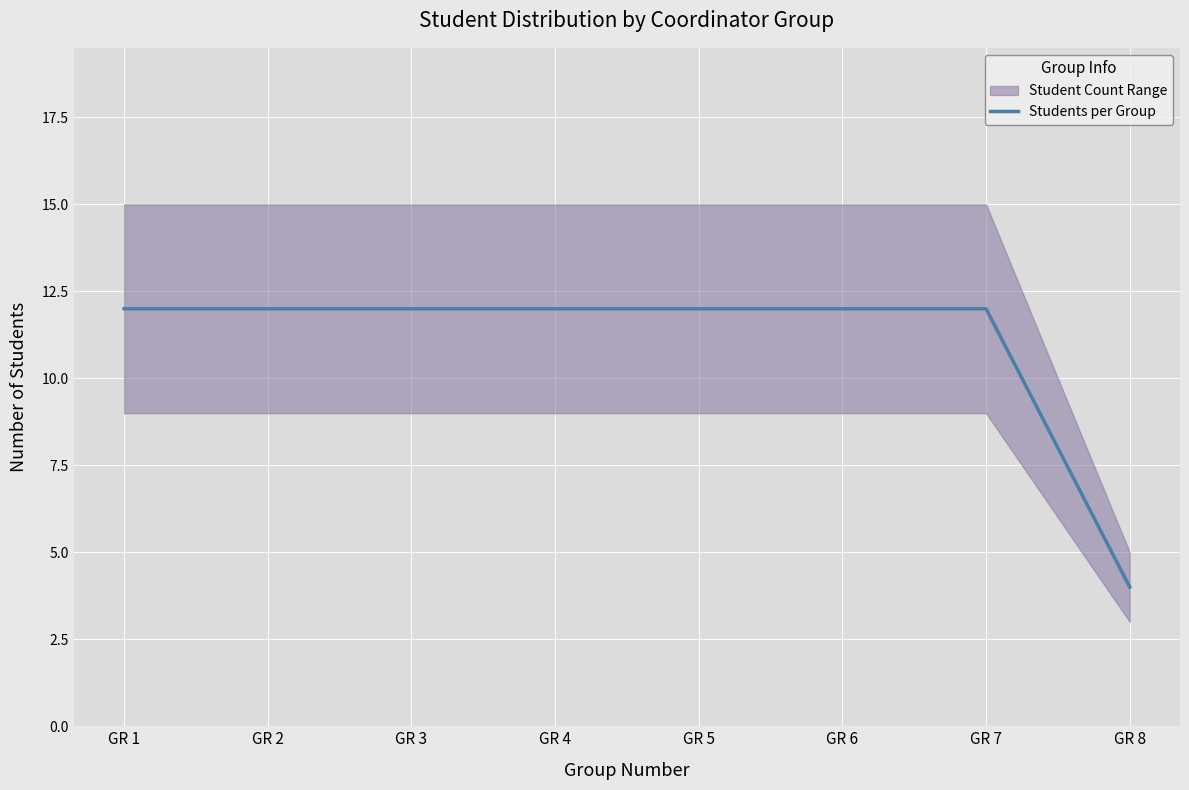

Reading left to right, list all the values displayed in this chart.

GR 1=12	GR 2=12	GR 3=12	GR 4=12	GR 5=12	GR 6=12	GR 7=12	GR 8=4